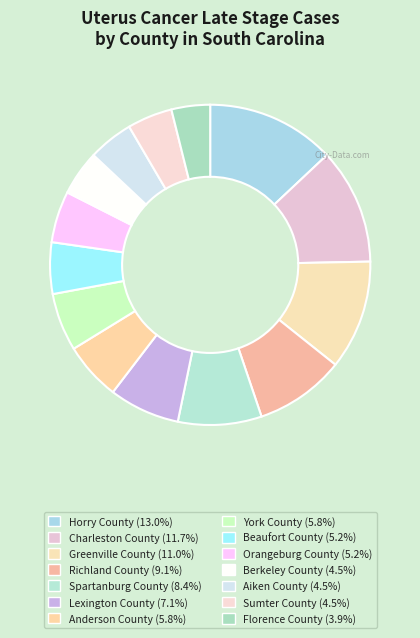

Rank the categories by value from lowest to highest.

Florence County, Berkeley County, Aiken County, Sumter County, Beaufort County, Orangeburg County, Anderson County, York County, Lexington County, Spartanburg County, Richland County, Greenville County, Charleston County, Horry County